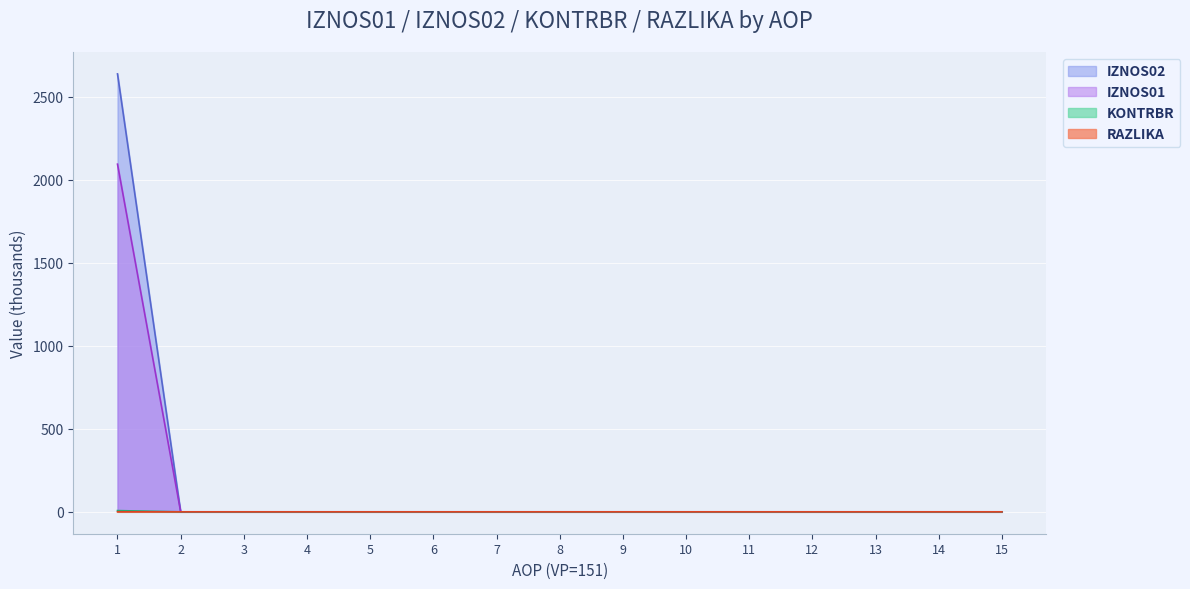

Rank the series at 12 from lowest to highest value.

IZNOS01, IZNOS02, KONTRBR, RAZLIKA